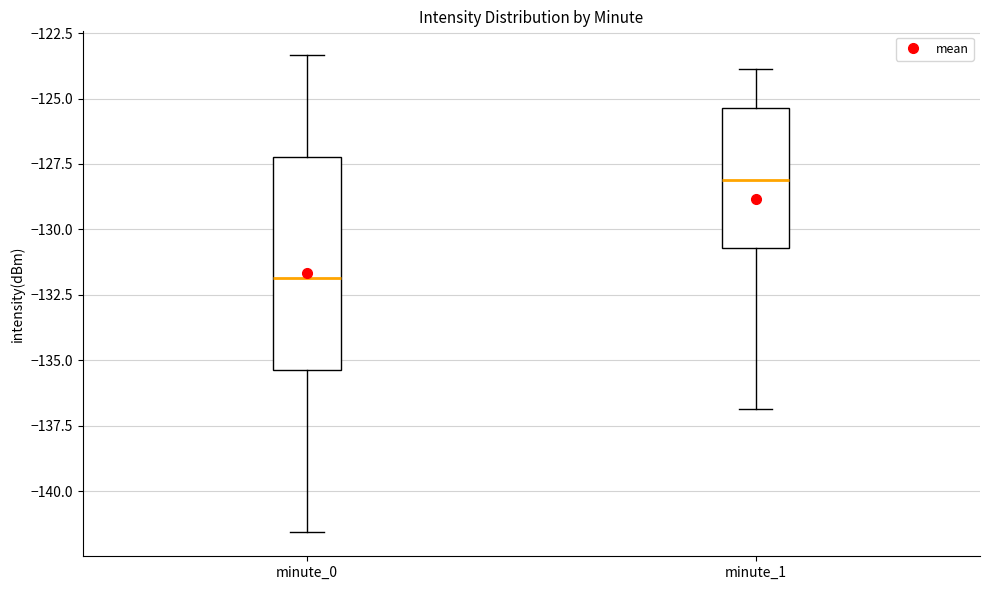

Reading left to right, read every box against the y-axis: the position of its median line, the range the box covers, and the ends of its whiskers. The values are not printed on the chart, so give them approximately, as read against the axis.

minute_0: median -132.0, box -135.5 to -127.0, whiskers -141.5 to -123.5
minute_1: median -128.0, box -130.5 to -125.5, whiskers -137.0 to -124.0